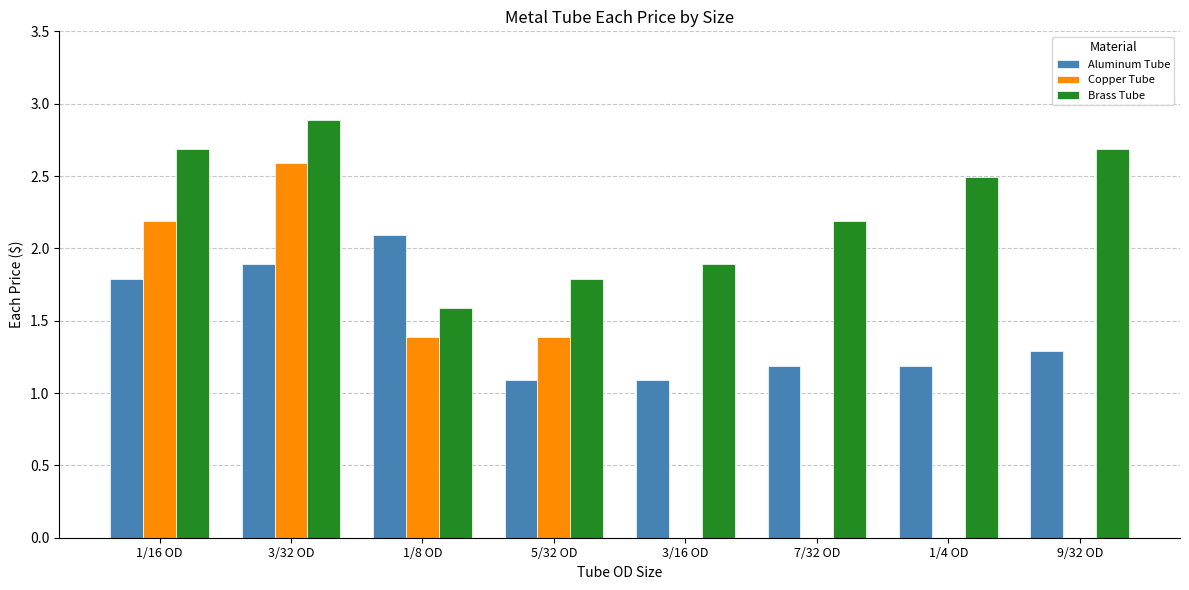

Which series has the largest total across all categories?

Brass Tube